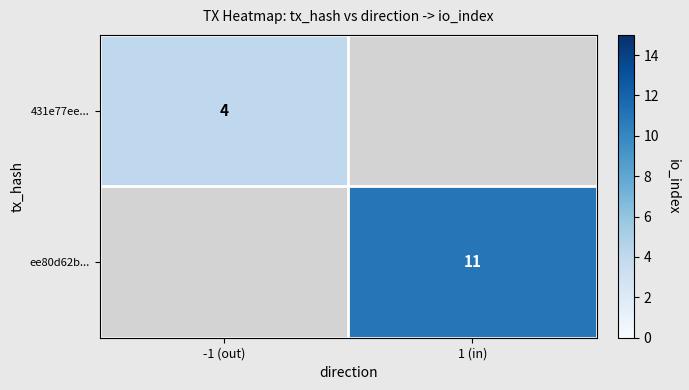

Between -1 (out) and 1 (in), which is larger?

1 (in)